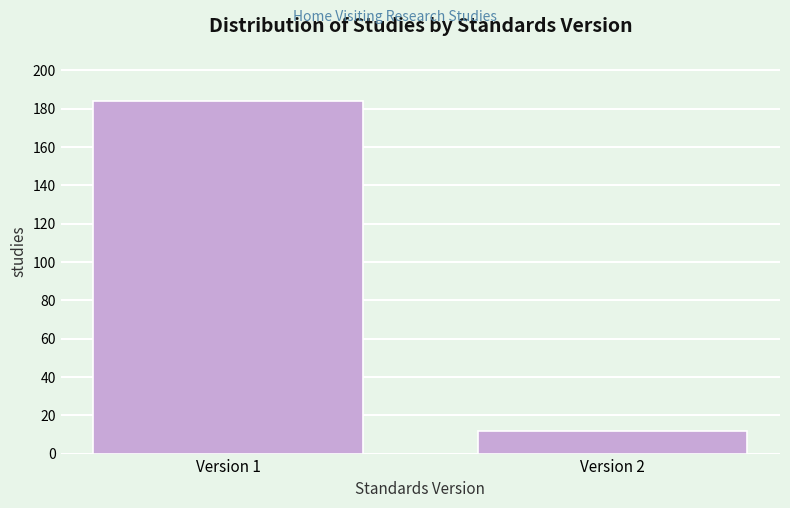

Reading left to right, transcribe all the data shown in this chart.

Version 1=184	Version 2=12